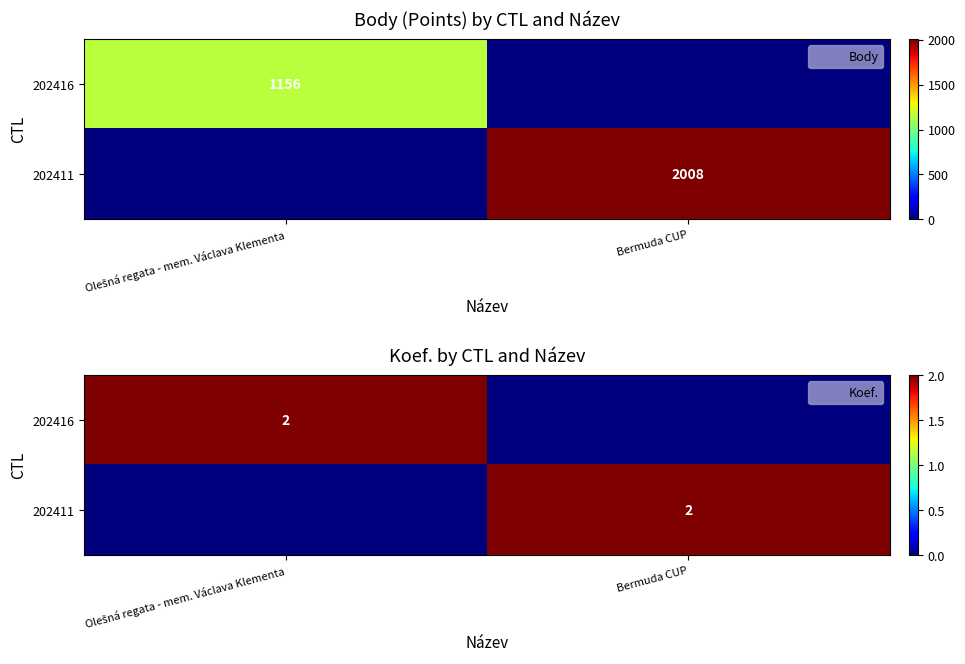

What is the total value across all series at Olešná regata - mem. Václava Klementa?

2